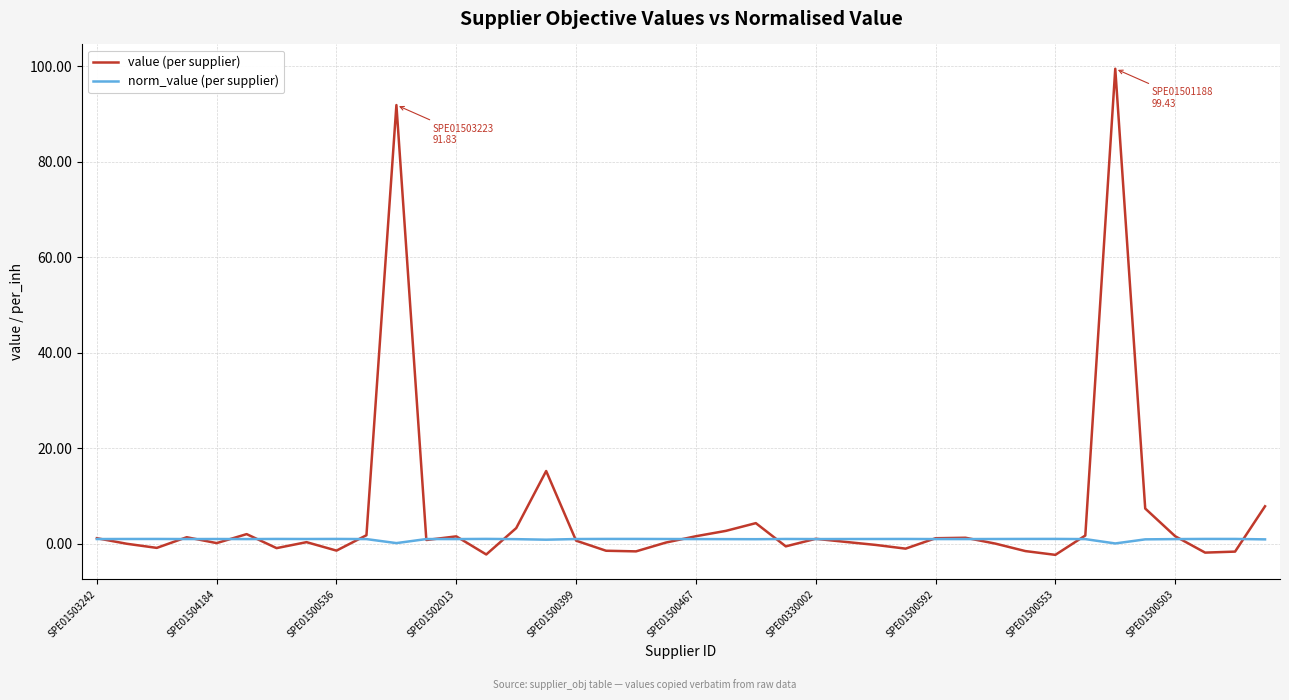

Which series has the widest spread of values?

value (per supplier)